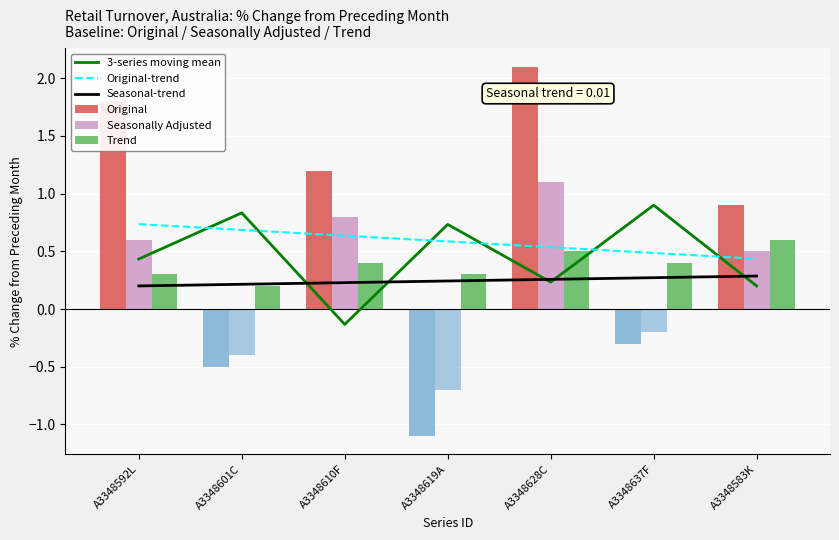

Rank the series at A3348619A from highest to lowest value.

3-series moving mean, Original-trend, Trend, Seasonal-trend, Seasonally Adjusted, Original